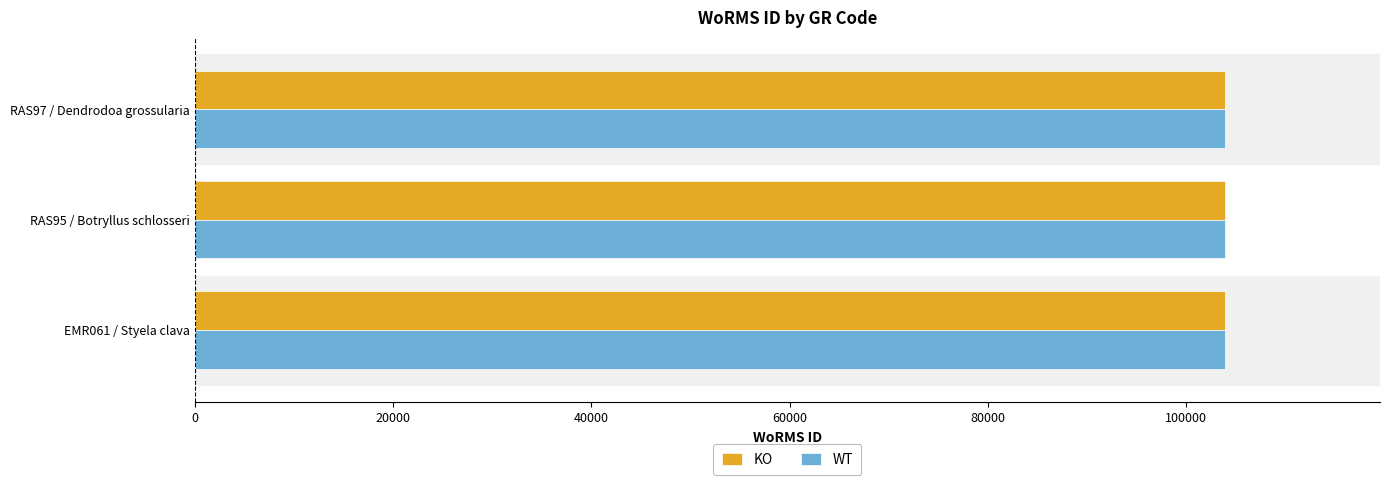

What is the sum of all KO values?

311673